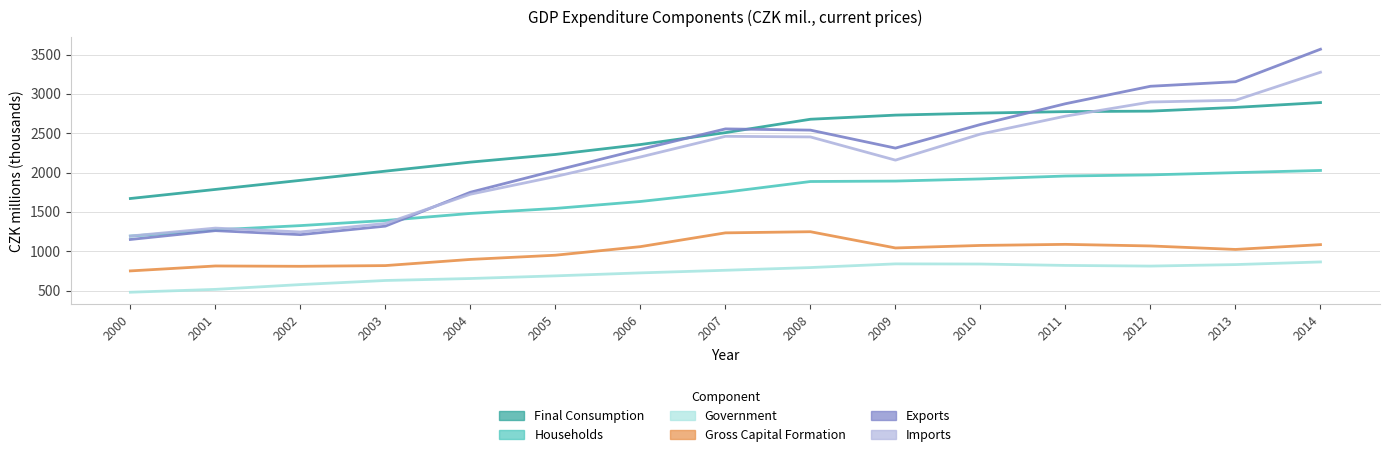

How many lines are shown in the chart?

6